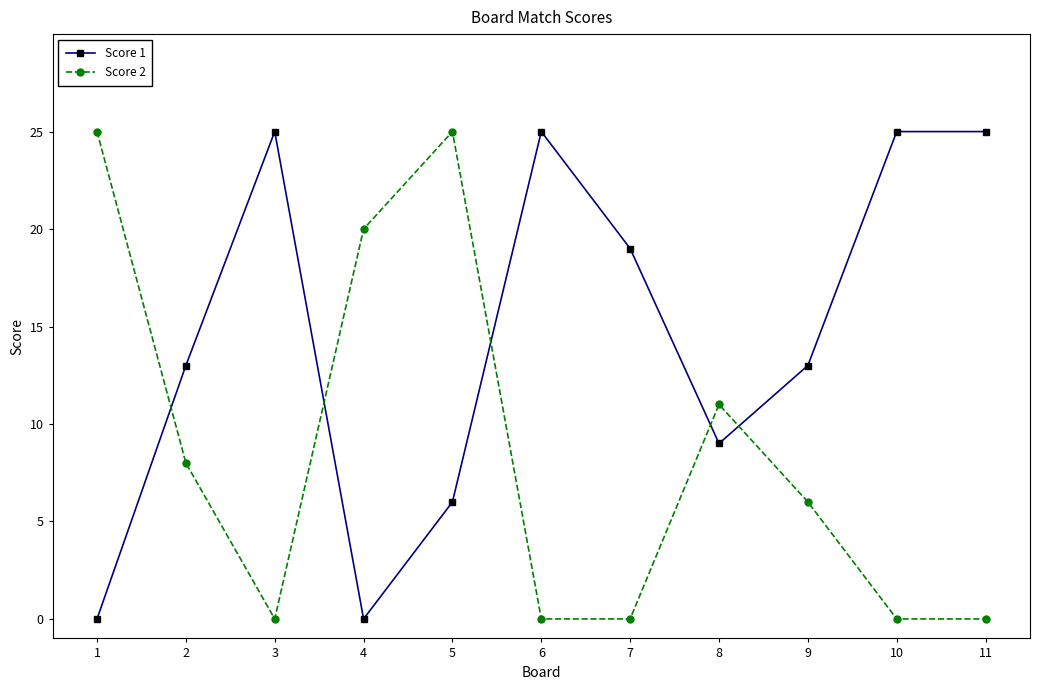

Where is the first local minimum for Score 2?

3